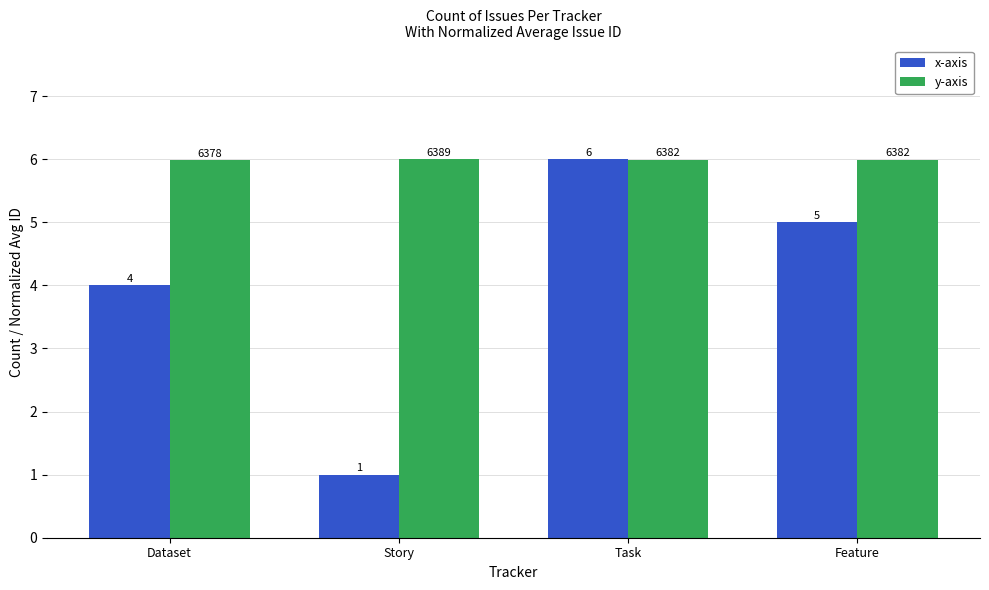

At which category is the sum across all series the highest?

Task